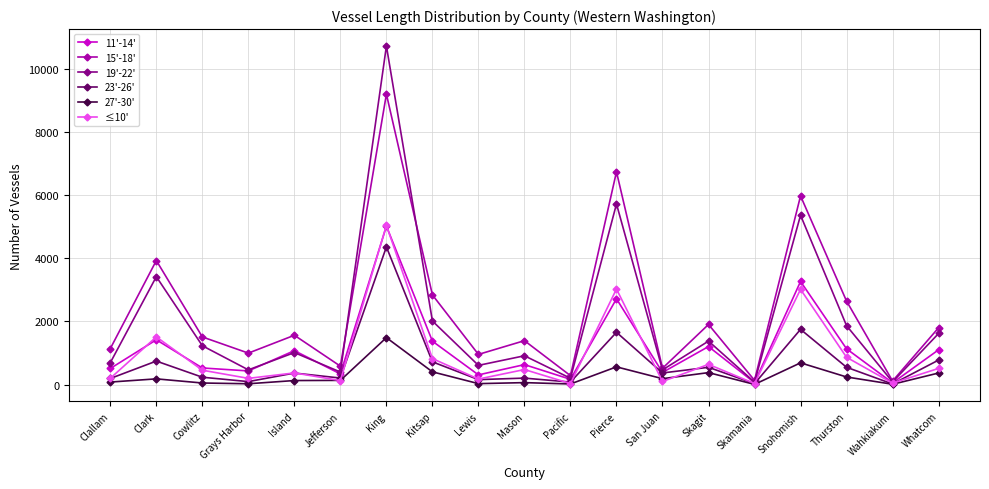

The value of 27'-30' at Skamania is 7. True or false?

True